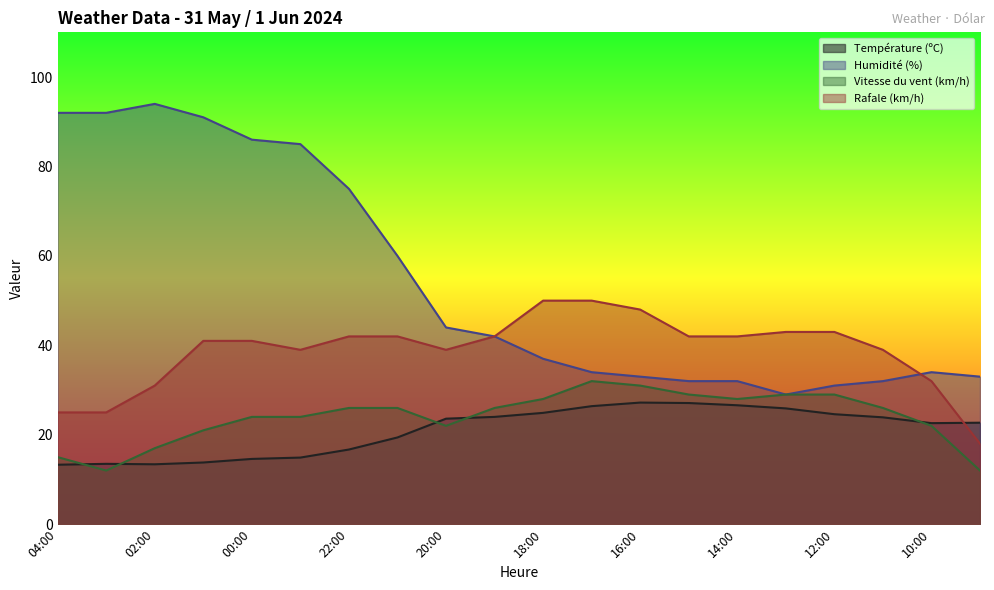

At how many categories does at least one series exceed 49?

10